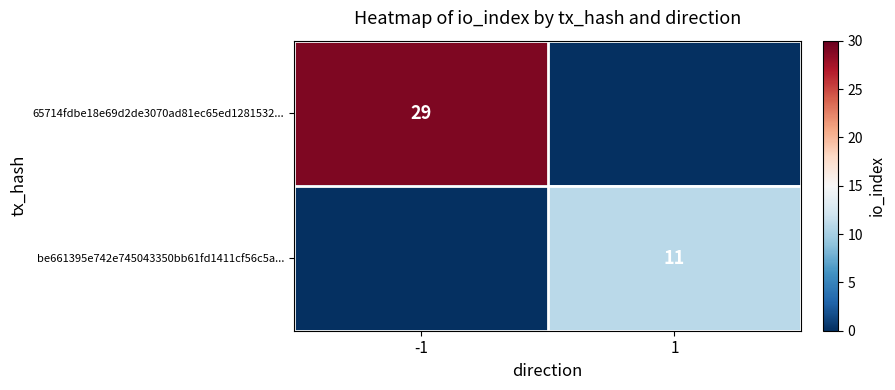

Is it true that 65714fdbe18e69d2de3070ad81ec65ed1281532... equals 29 at -1?

True